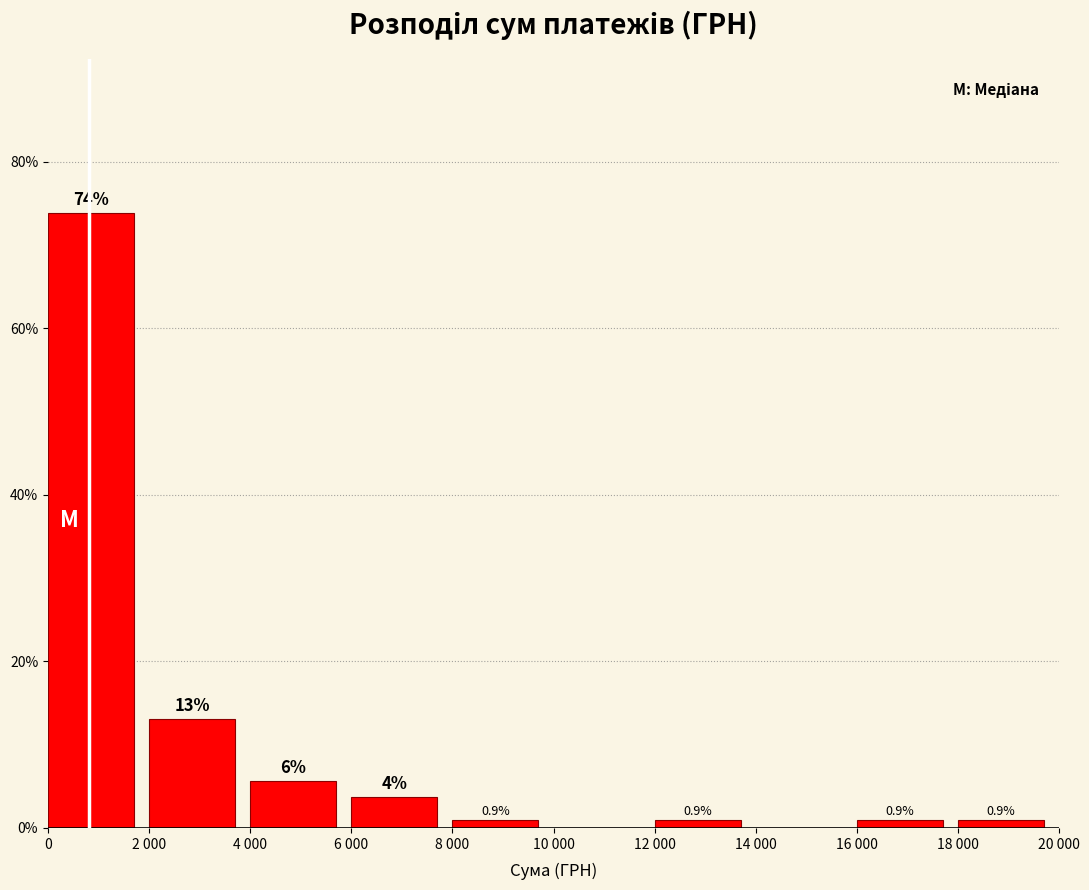

What is the maximum value shown in the chart?

73.8